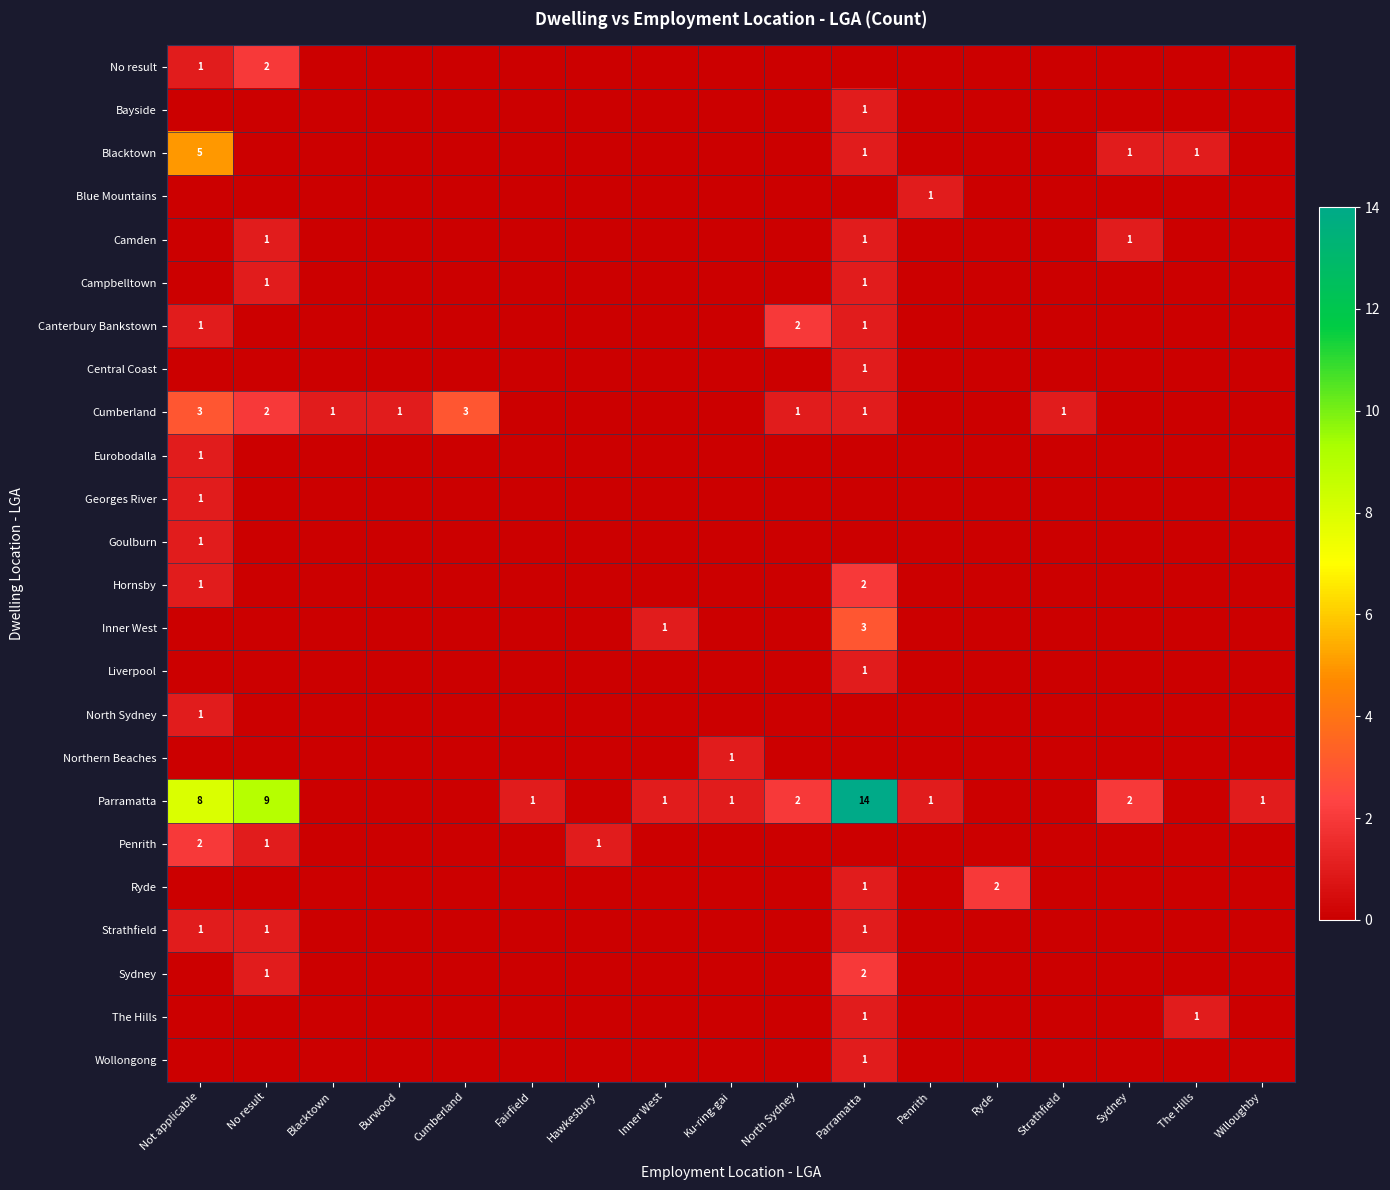

True or false: Parramatta has a value of 1 at Willoughby.

True